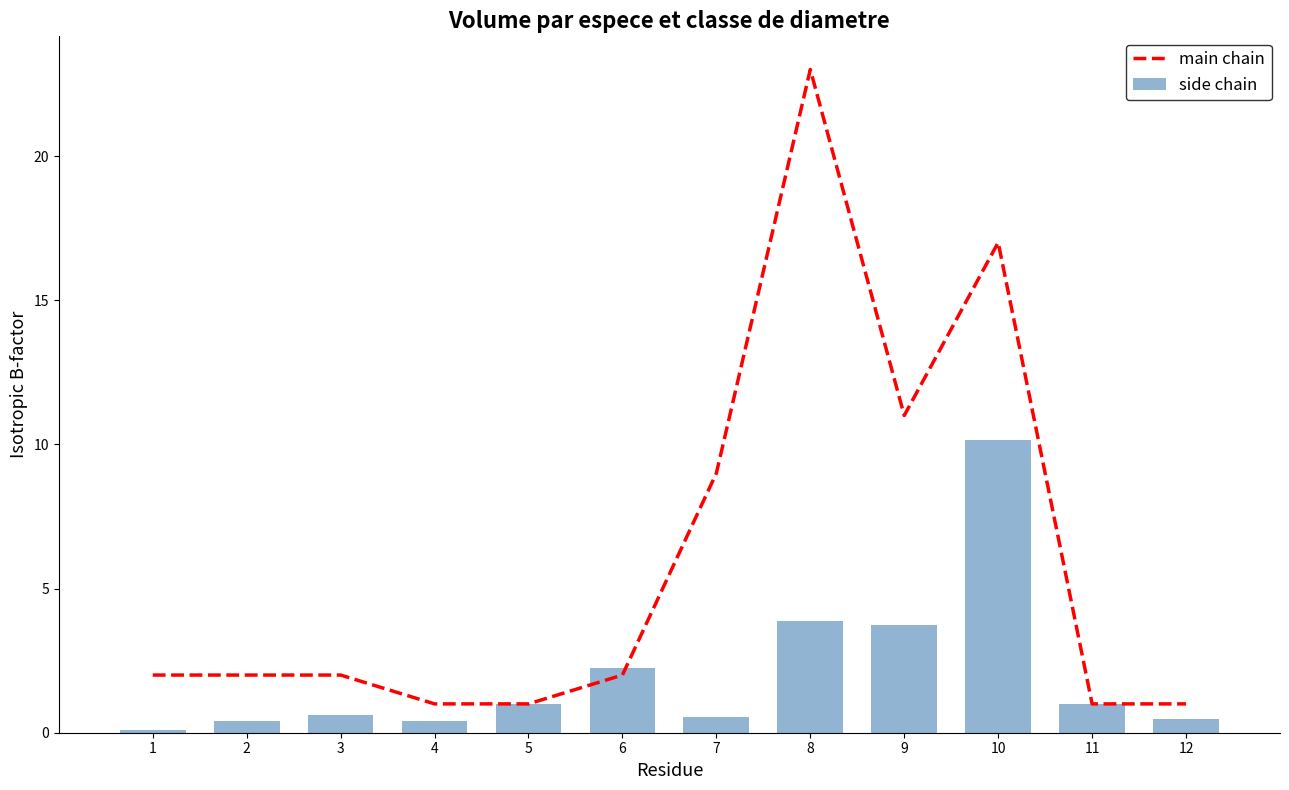

Which category has the highest value in the side chain series?

10